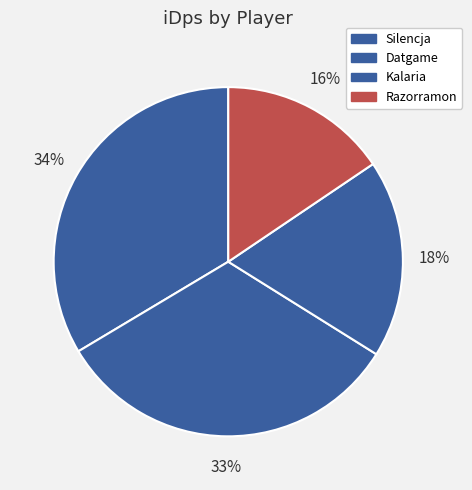

How many segments does this pie chart have?

4